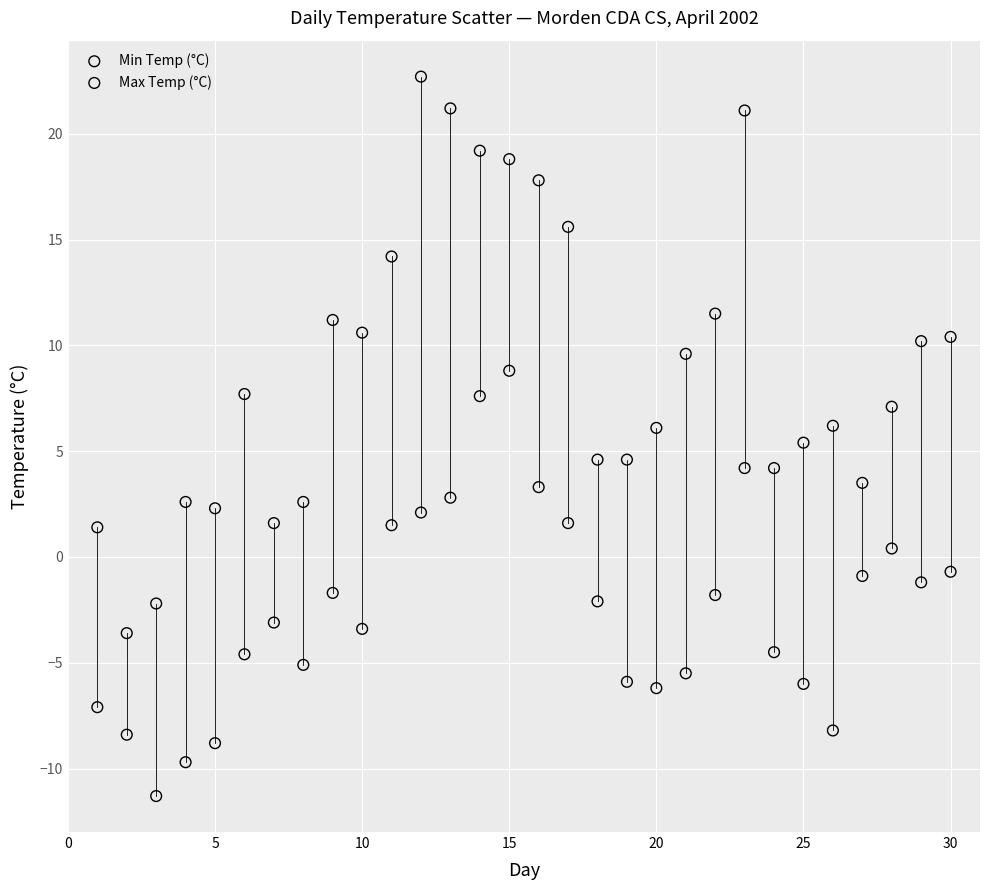

Across all data points, what is the range of X values (max minus min)?

29.0